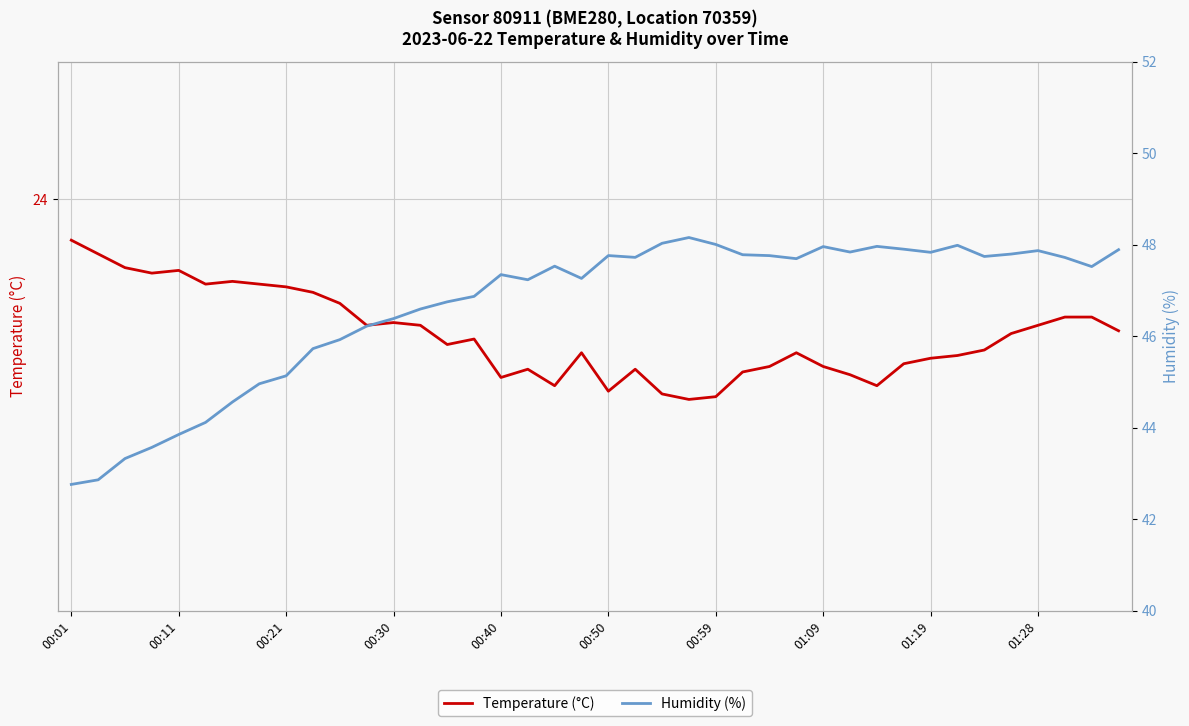

True or false: Temperature (°C) has a value of 23.7 at 00:21.

True